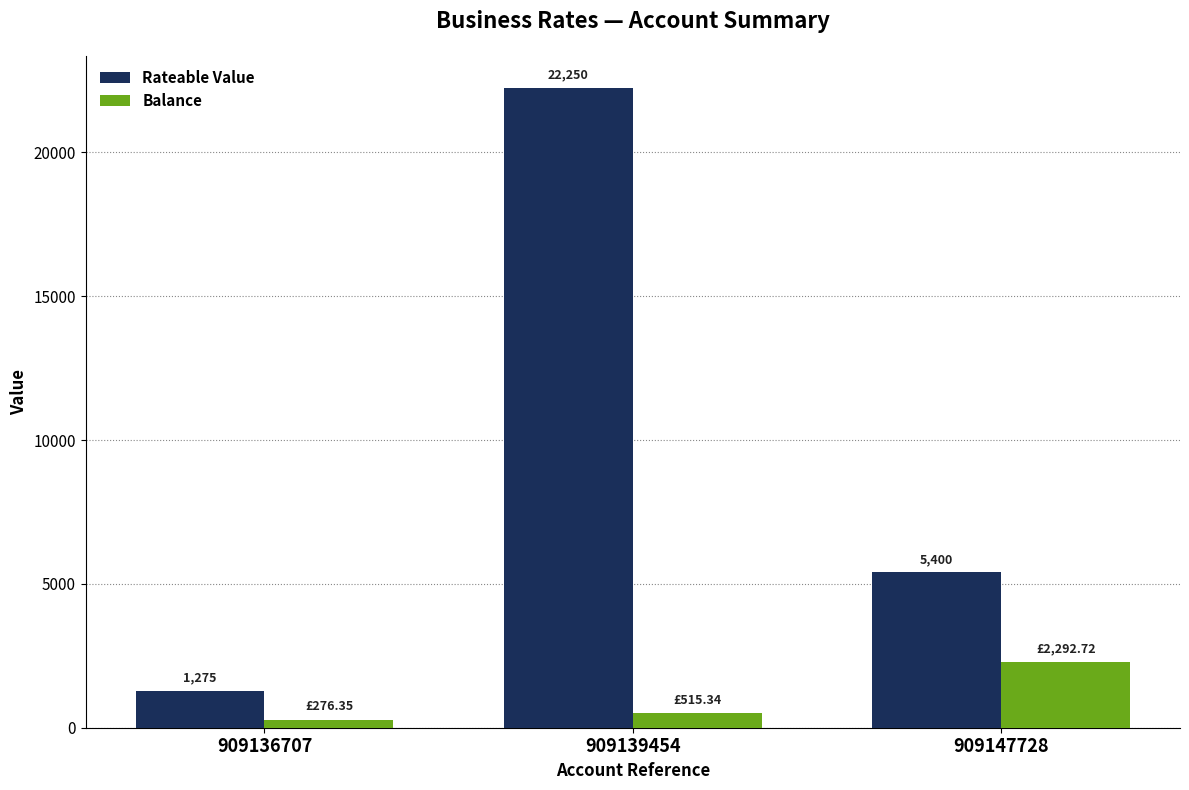

Rank the series at 909139454 from highest to lowest value.

Rateable Value, Balance